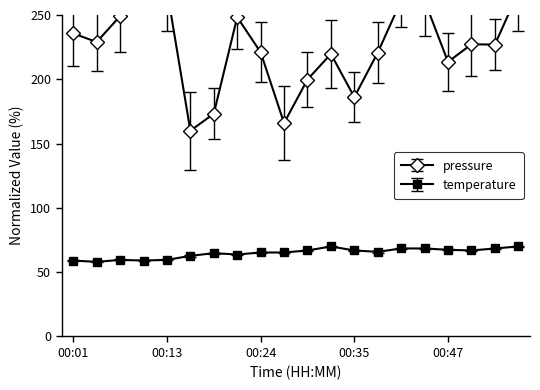

Count the number of data series in this chart.

2